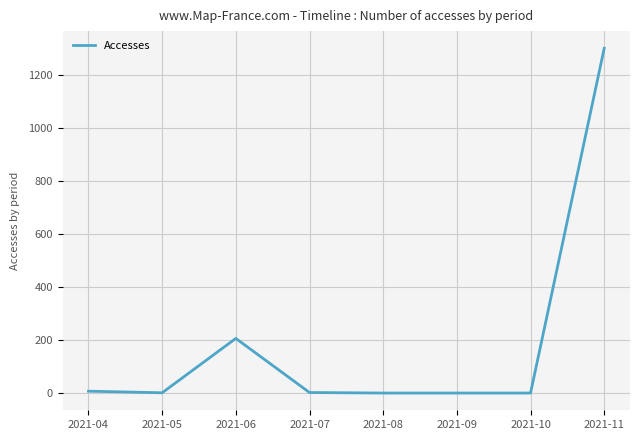

The value at 2021-08 is 0. True or false?

True